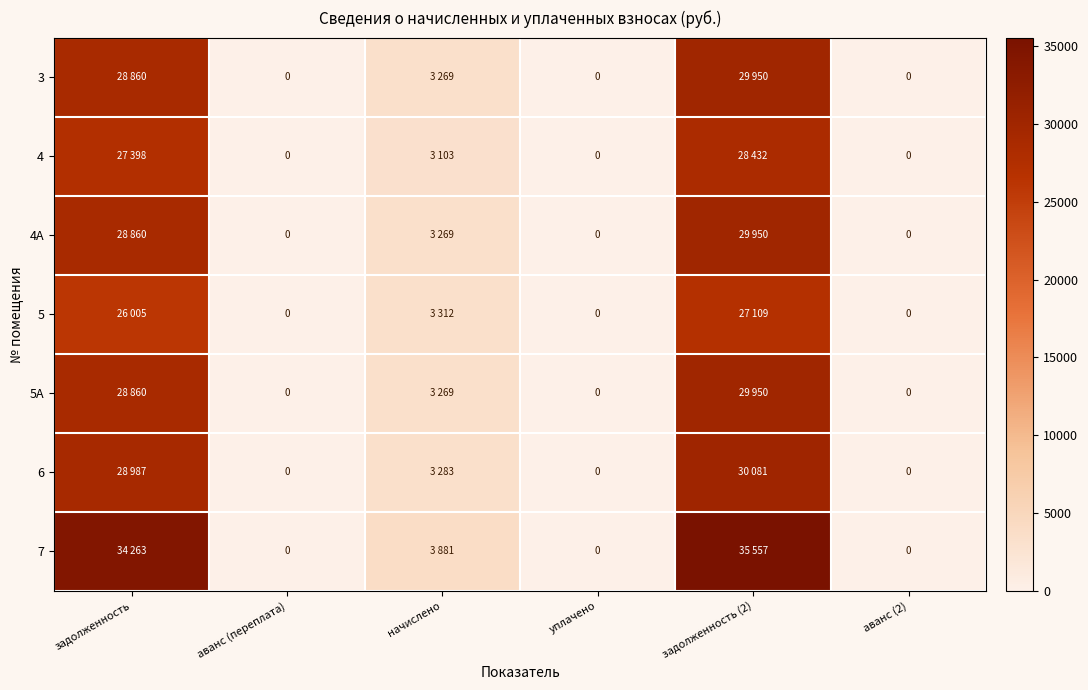

What is the greatest value displayed?

35556.7